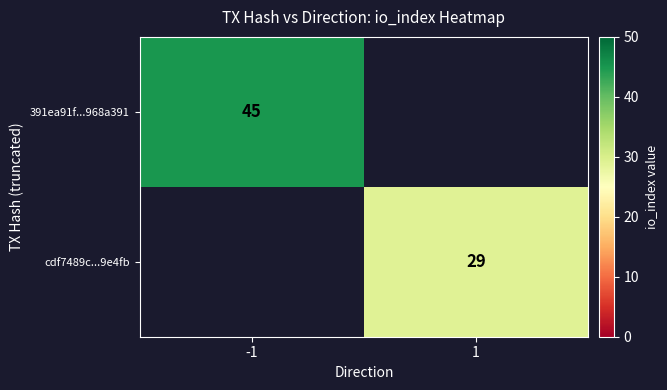

The value of cdf7489c...9e4fb at 1 is 44. True or false?

False